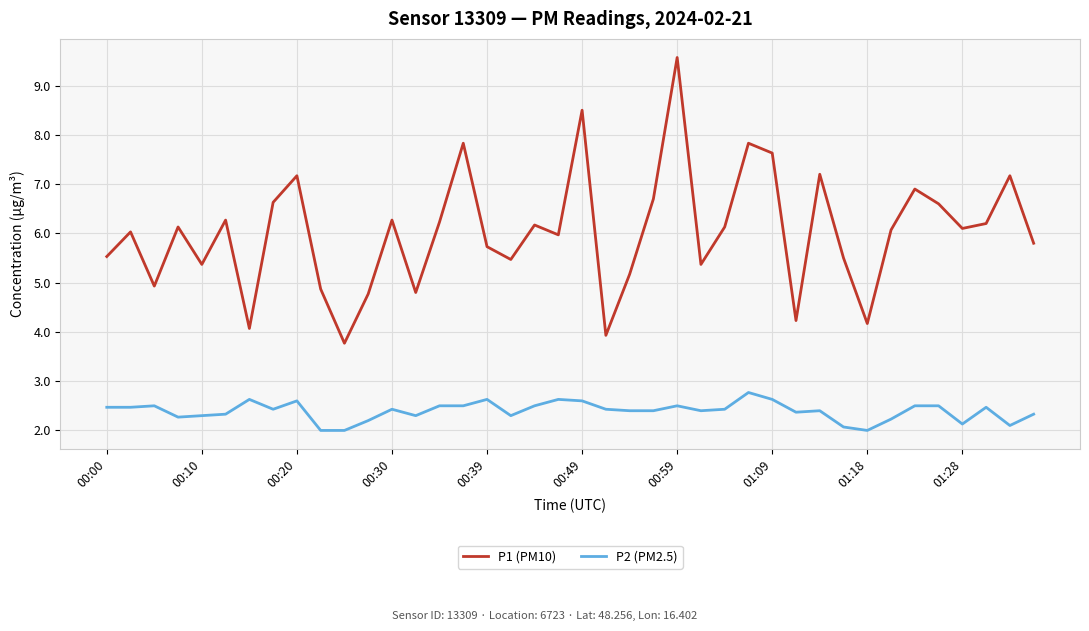

What are all the series names shown in the legend?

P1 (PM10), P2 (PM2.5)